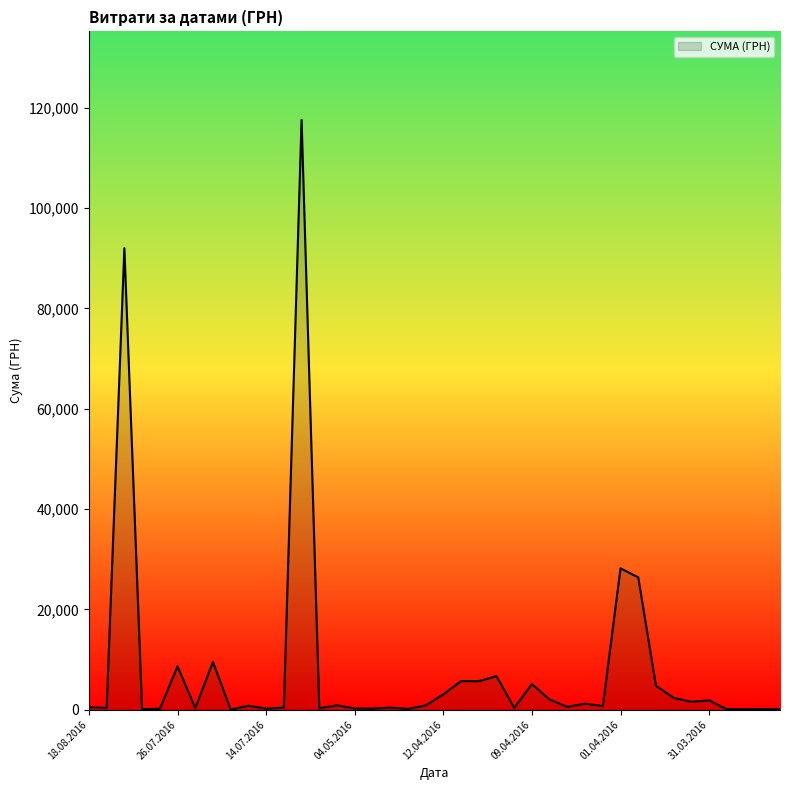

How many lines are shown in the chart?

1